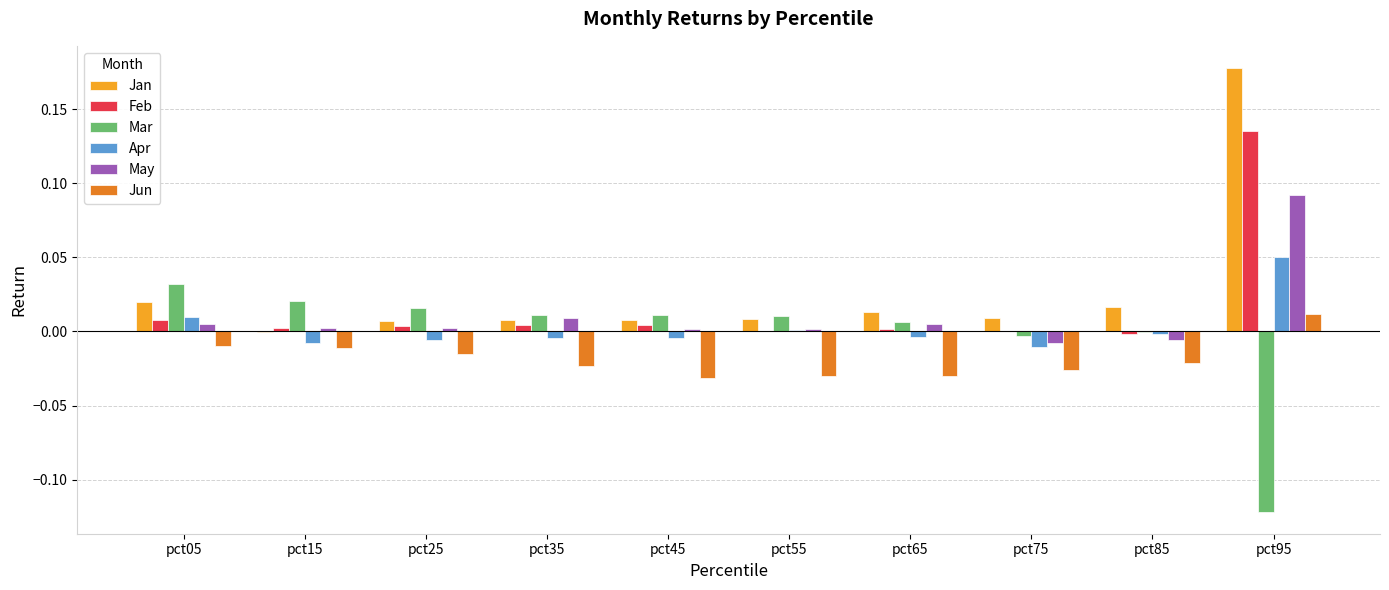

Which category has the highest value across all series?

pct95